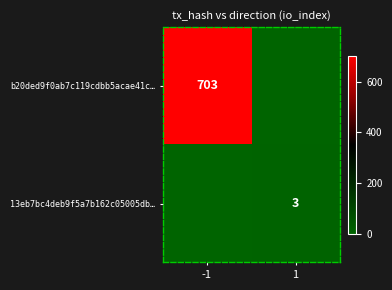

The value of 13eb7bc4deb9f5a7b162c05005db… at 1 is 5. True or false?

False